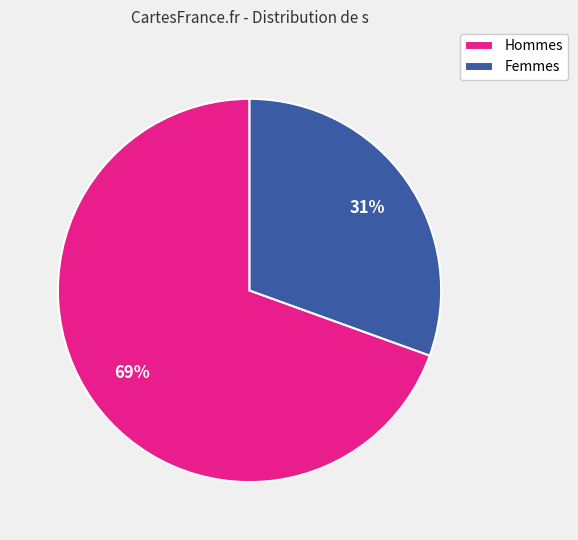

Which category has the biggest portion of the pie?

Hommes